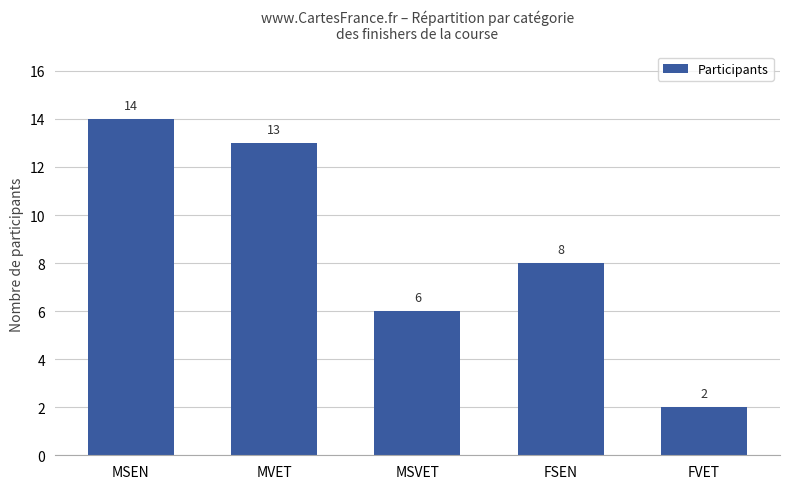

How many categories are shown in the chart?

5